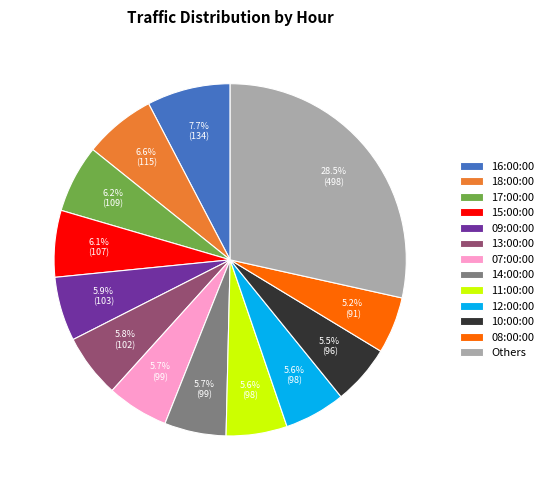

Is there a majority slice in this chart?

No